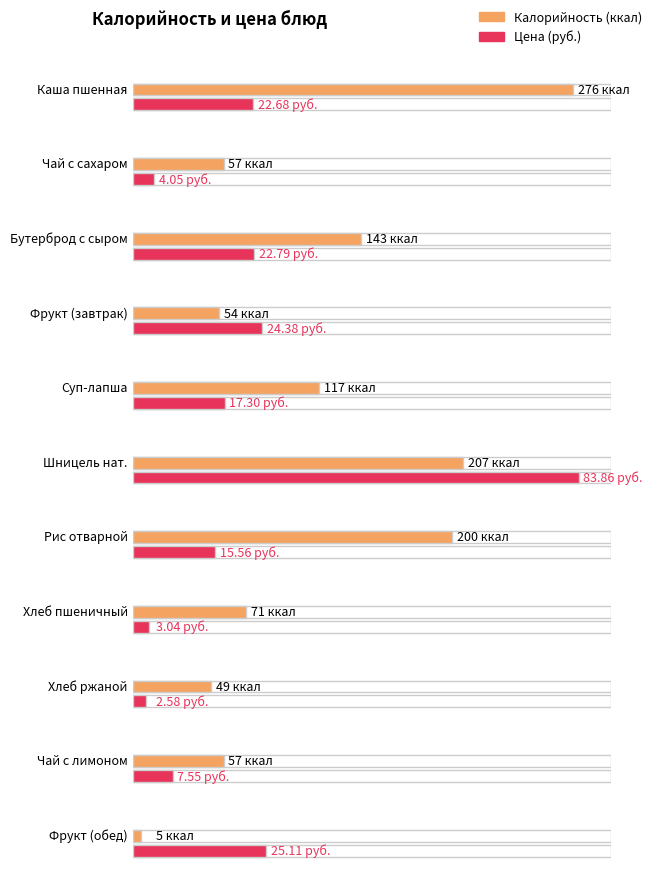

Between Чай с сахаром and Хлеб пшеничный, which is larger?

Хлеб пшеничный